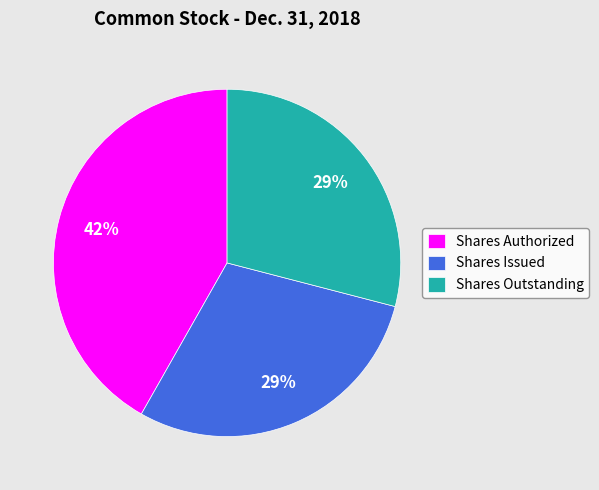

Is the sum of Shares Authorized and Shares Issued greater than half?

Yes